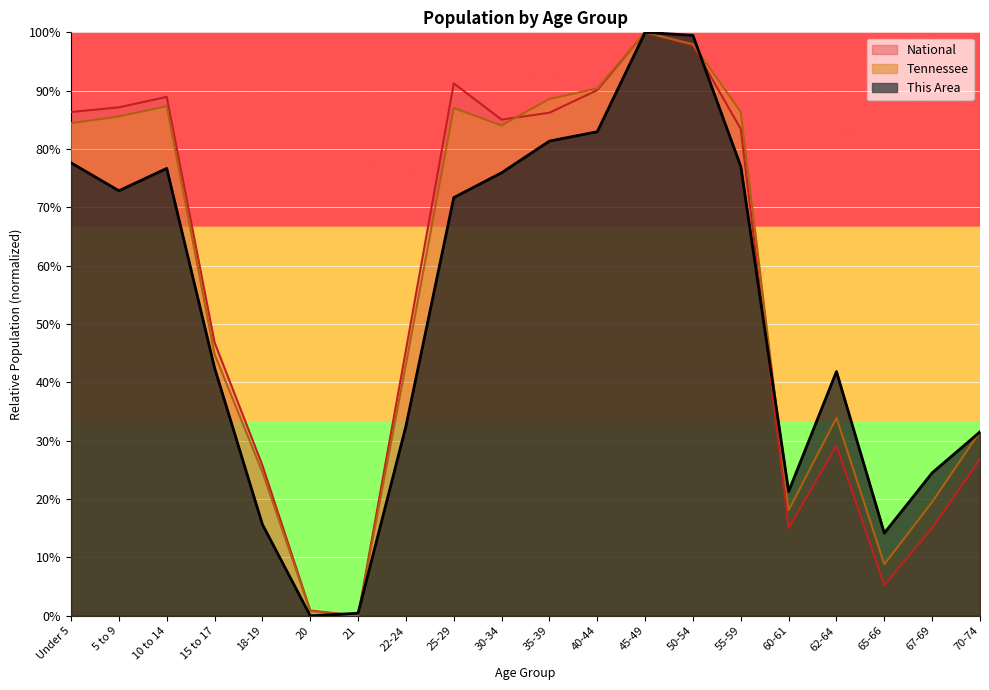

What is the difference between the second highest and minimum values in the This Area series?

99.5